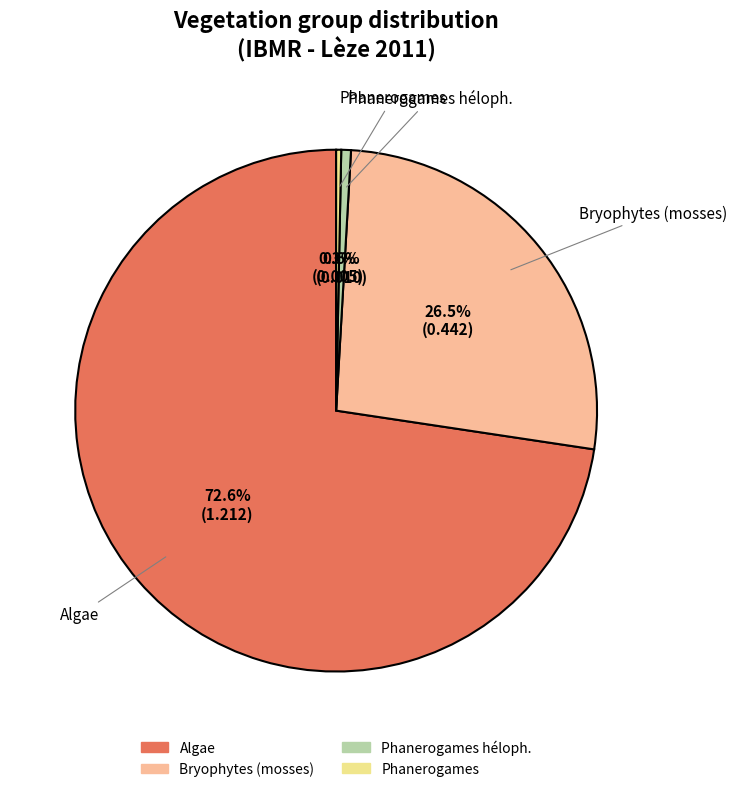

Does any single category account for the majority?

Yes